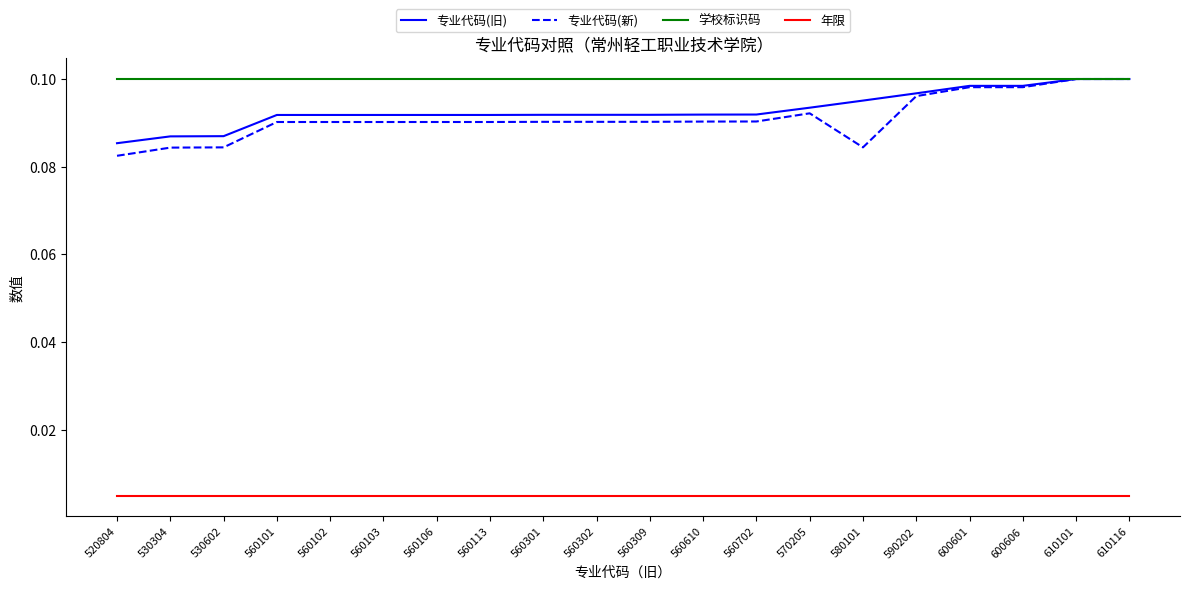

At which label is 专业代码(旧) closest to 0?

520804